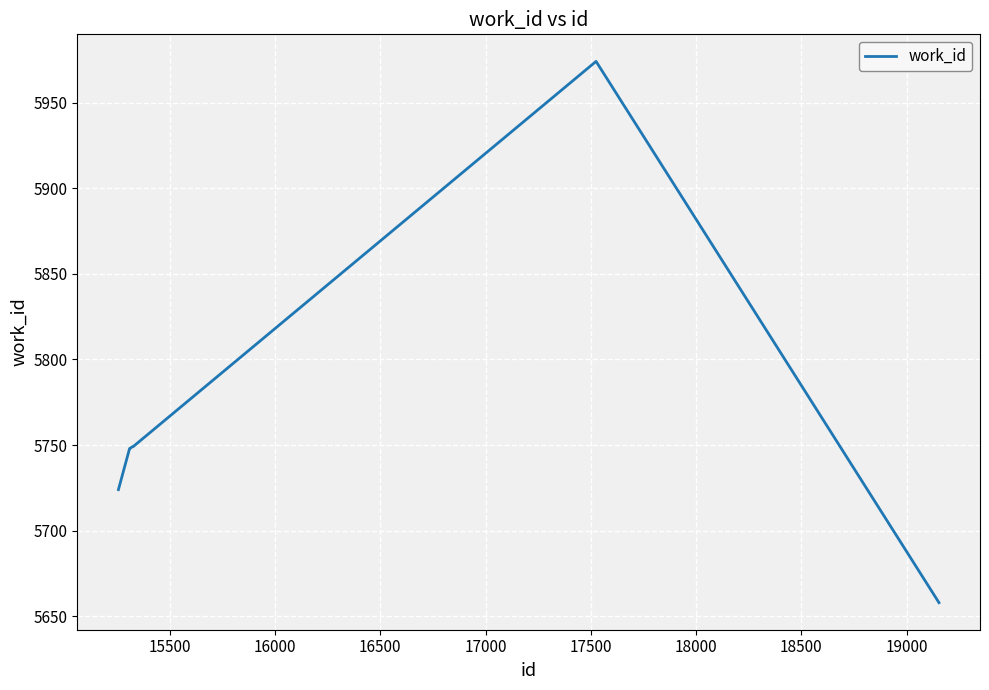

What is the minimum value shown in the chart?

5658